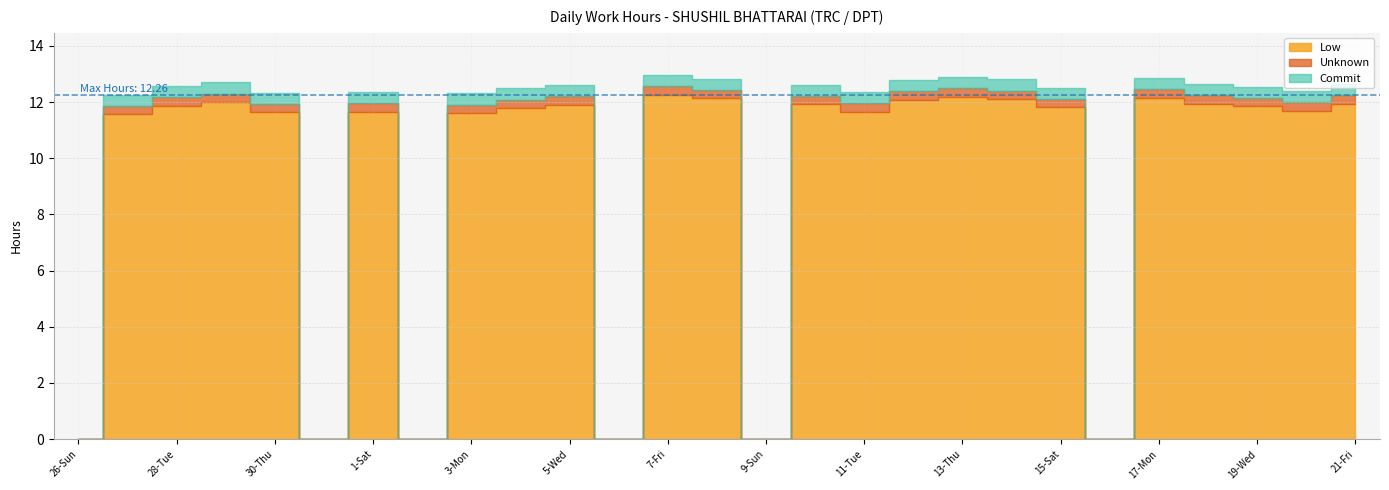

Where does the data first go above 11?

27-Mon